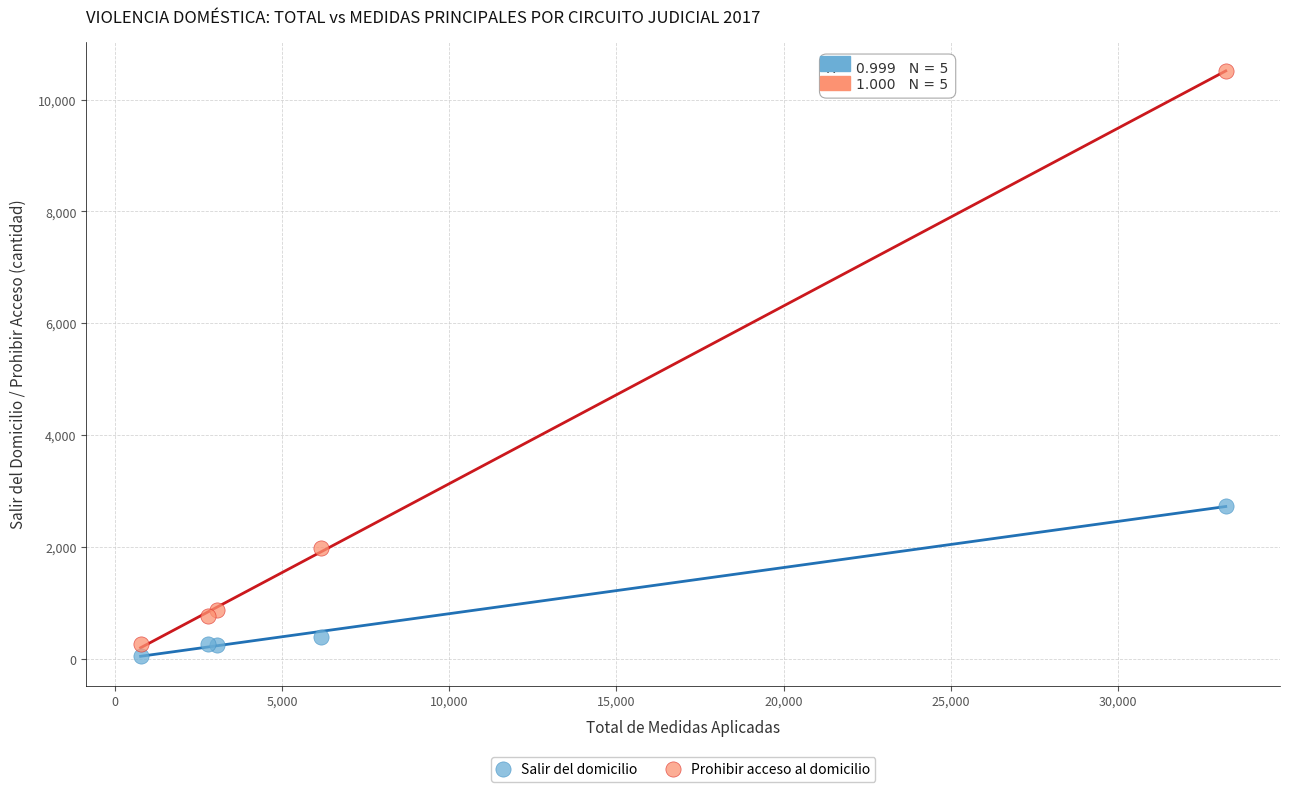

Which series reaches the minimum Y coordinate?

Salir del domicilio